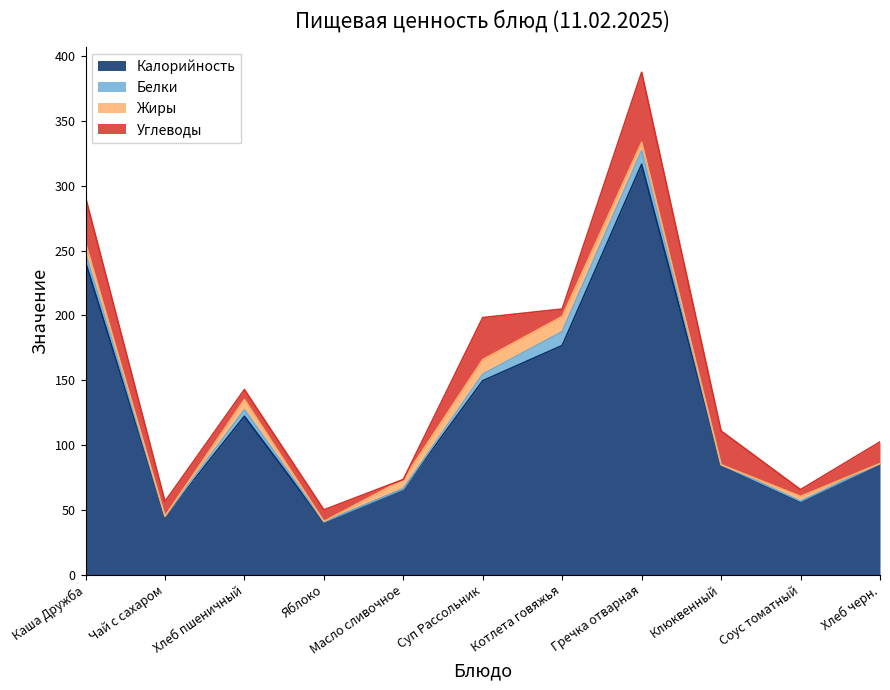

What position from the left is Клюквенный?

9